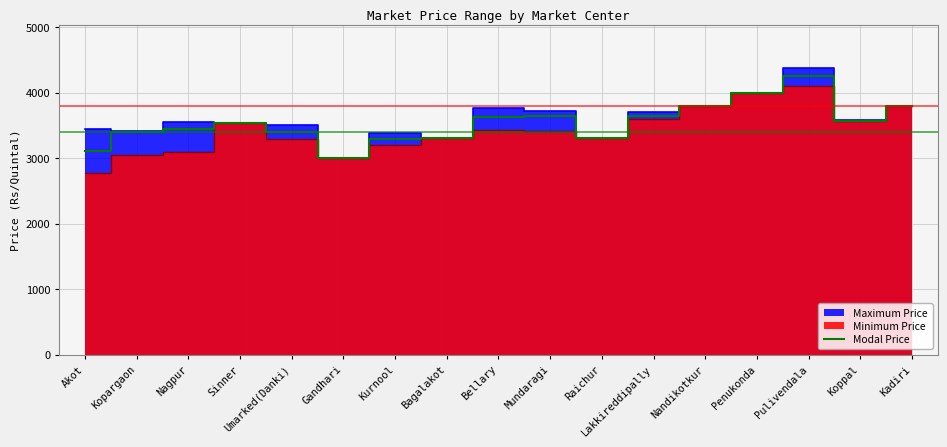

True or false: the data shows 4250 at Pulivendala.

True